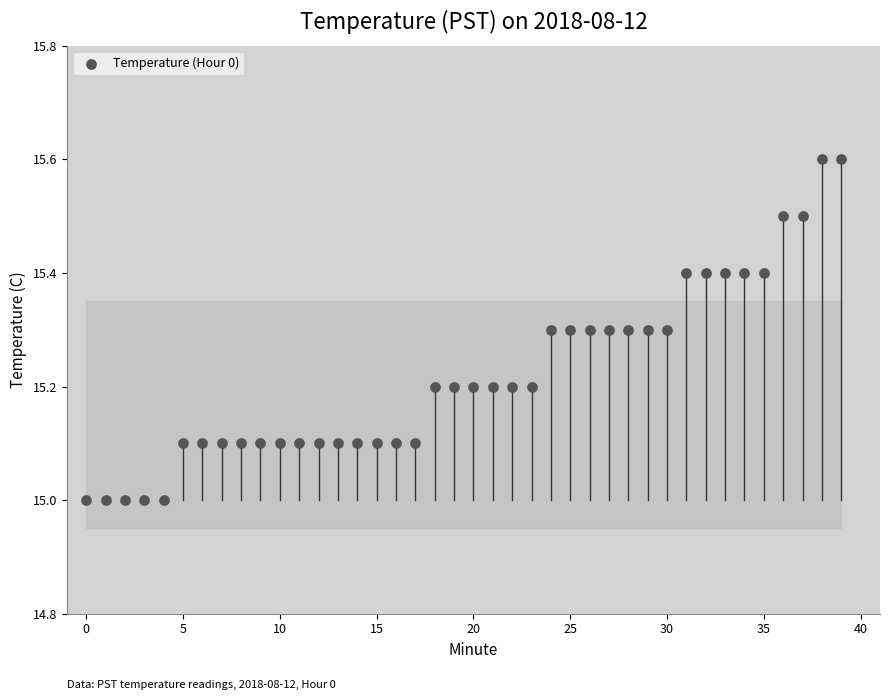

What is the range of Y values (max minus min)?

0.6